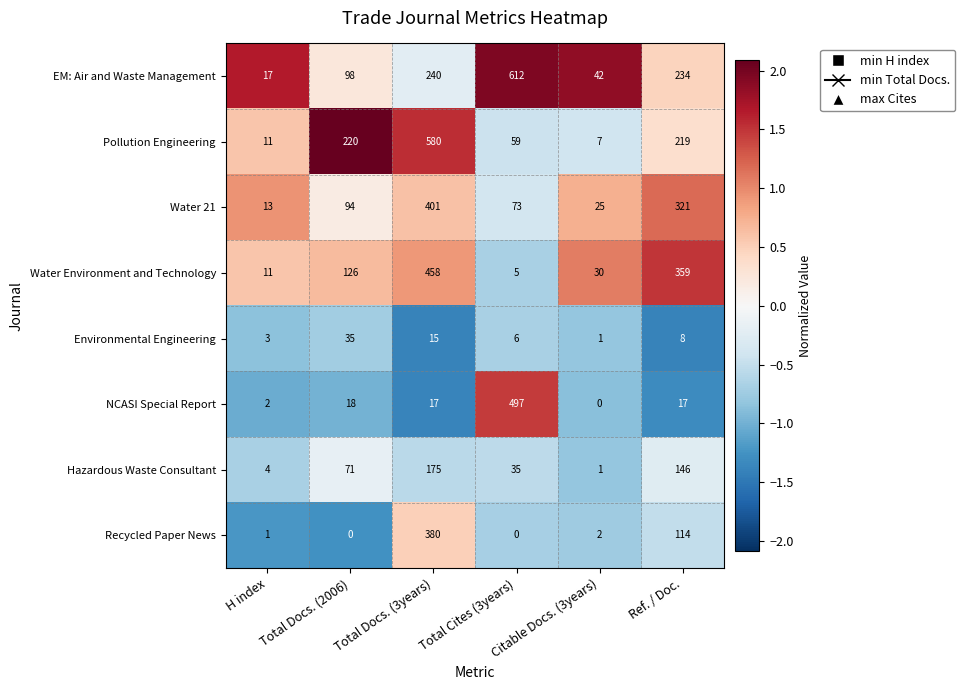

Is it true that NCASI Special Report equals 809 at Total Cites (3years)?

False